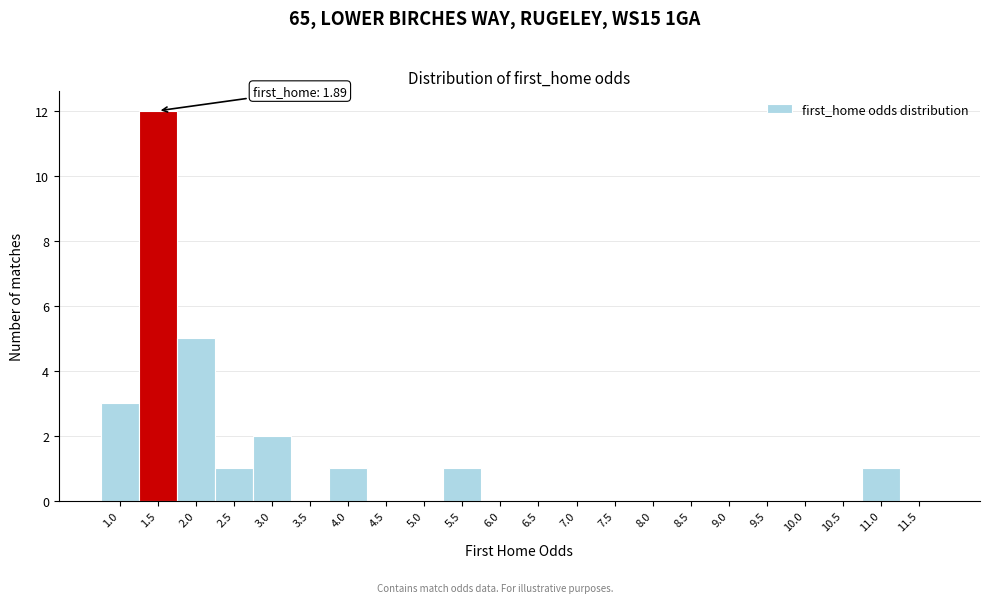

Reading right to left, list all the values displayed in this chart.

11.5=0	11.0=1	10.5=0	10.0=0	9.5=0	9.0=0	8.5=0	8.0=0	7.5=0	7.0=0	6.5=0	6.0=0	5.5=1	5.0=0	4.5=0	4.0=1	3.5=0	3.0=2	2.5=1	2.0=5	1.5=12	1.0=3